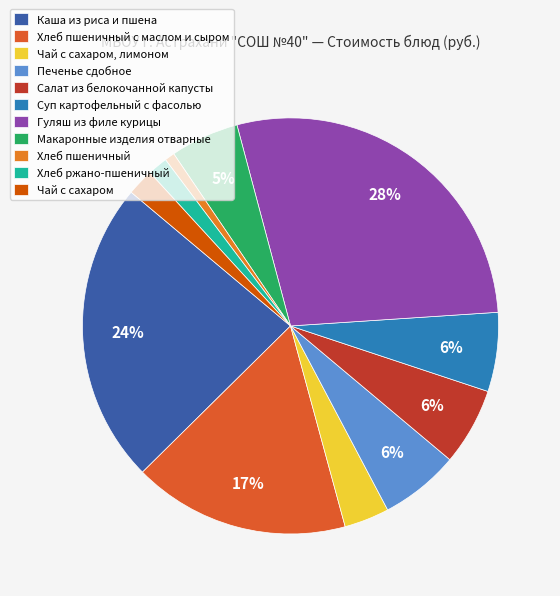

To the nearest percent, what is the average slice percentage?

9%